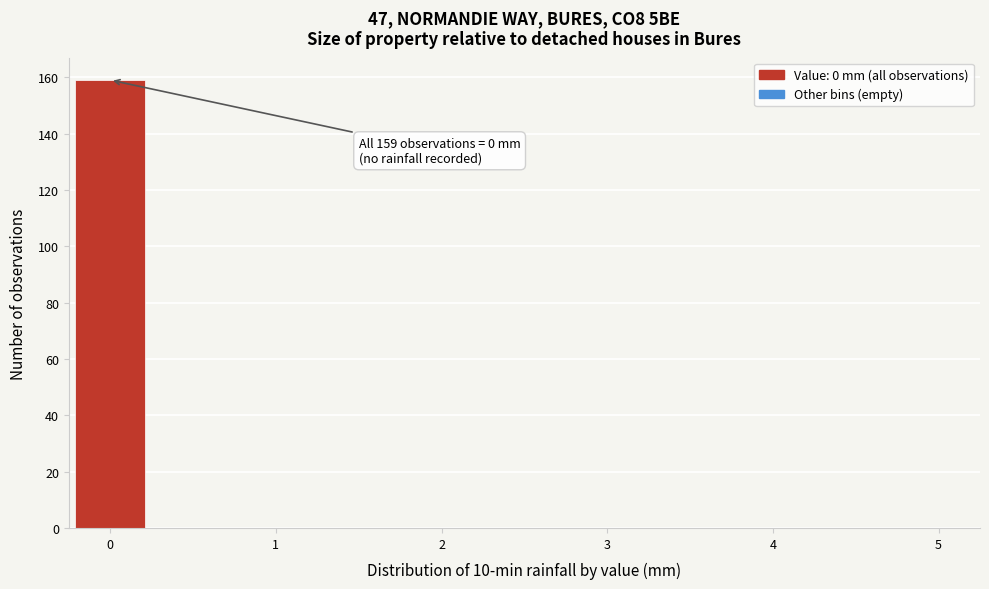

Over which range of the x-axis is the bar tallest?

-0.25 to 0.25